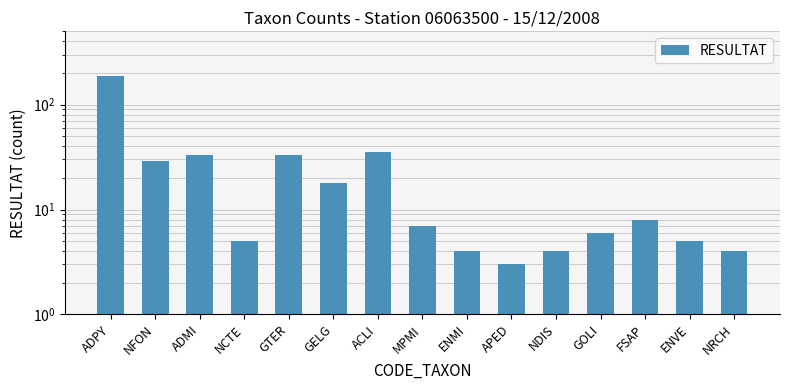

List the labels in order of value, smallest first.

APED, ENMI, NDIS, NRCH, NCTE, ENVE, GOLI, MPMI, FSAP, GELG, NFON, ADMI, GTER, ACLI, ADPY